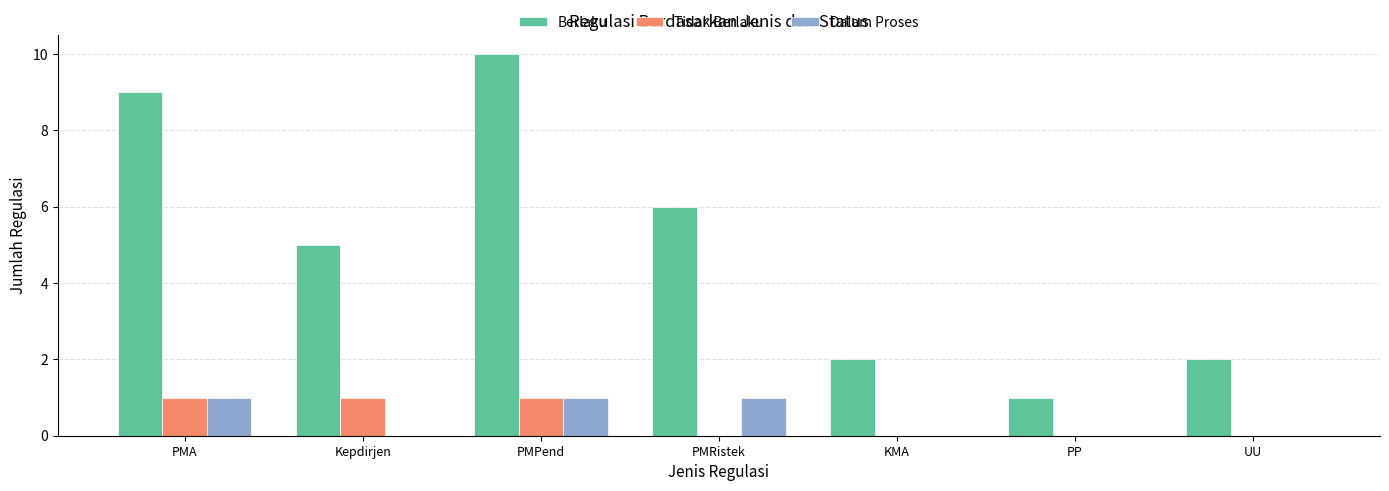

Reading left to right, list all the values displayed in this chart.

Berlaku: 9	5	10	6	2	1	2
Tidak Berlaku: 1	1	1	0	0	0	0
Dalam Proses: 1	0	1	1	0	0	0